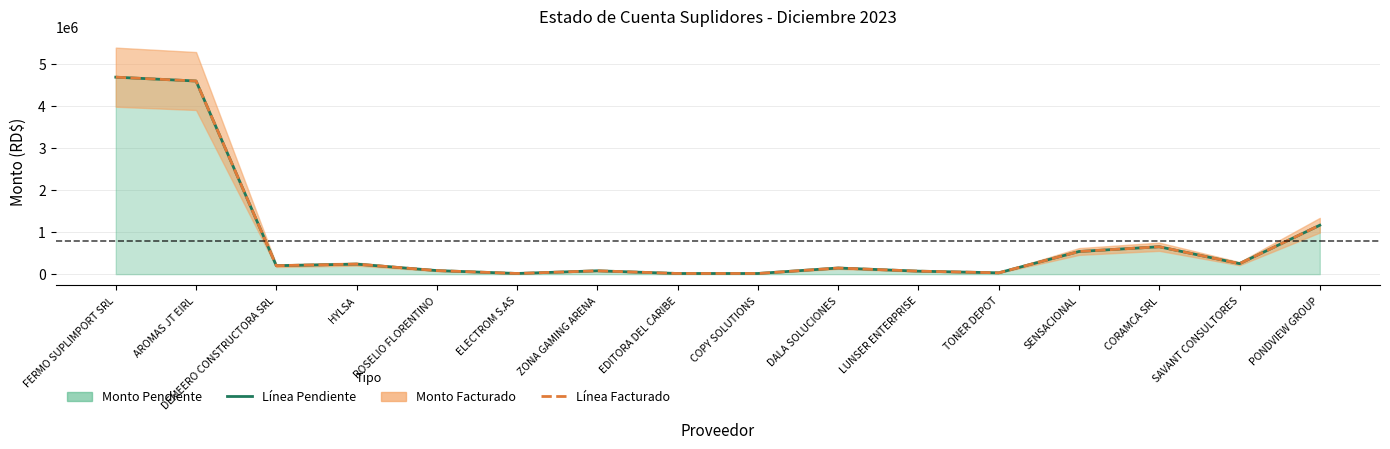

At which category does Monto Facturado reach its first local valley?

DEMEERO CONSTRUCTORA SRL